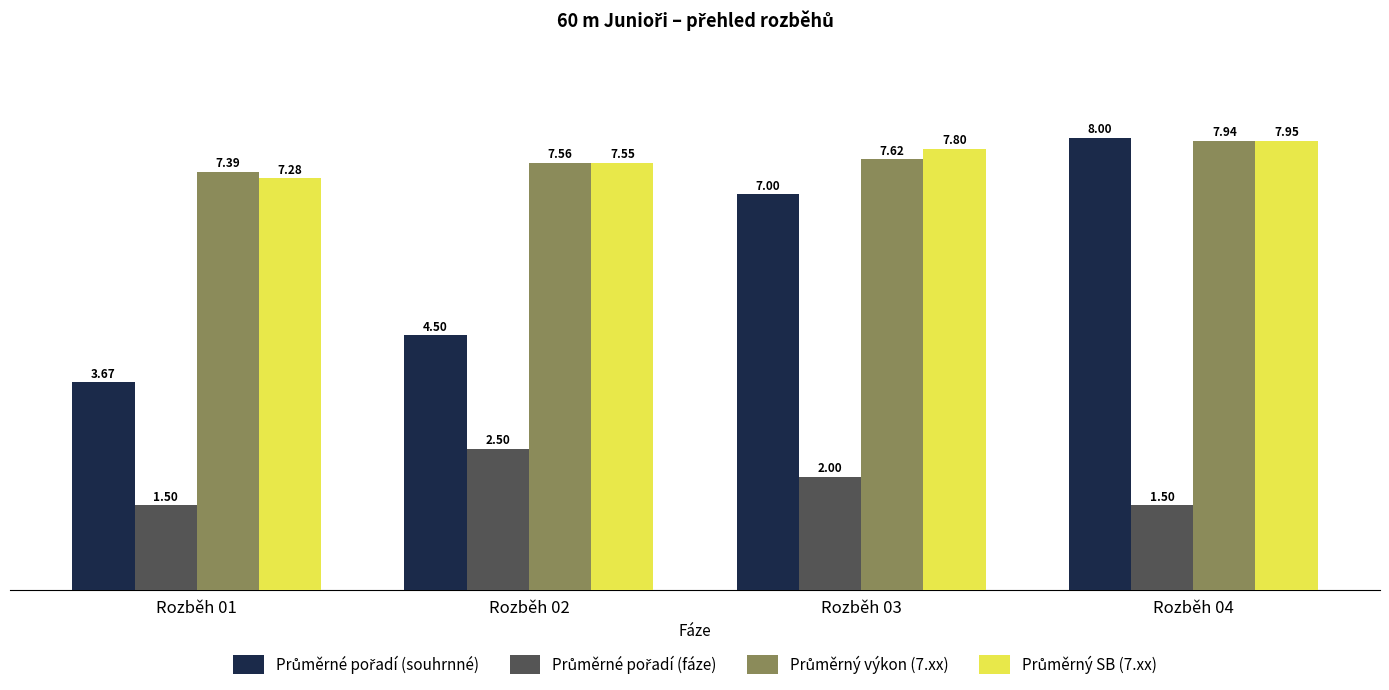

What is the total value across all series at Rozběh 03?

24.4